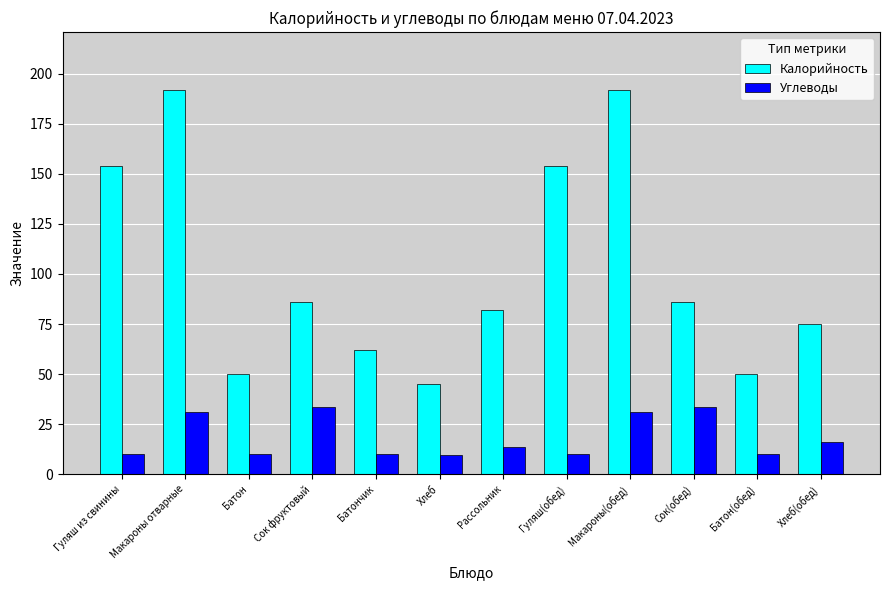

What is the lowest value of the Калорийность series?

45.0